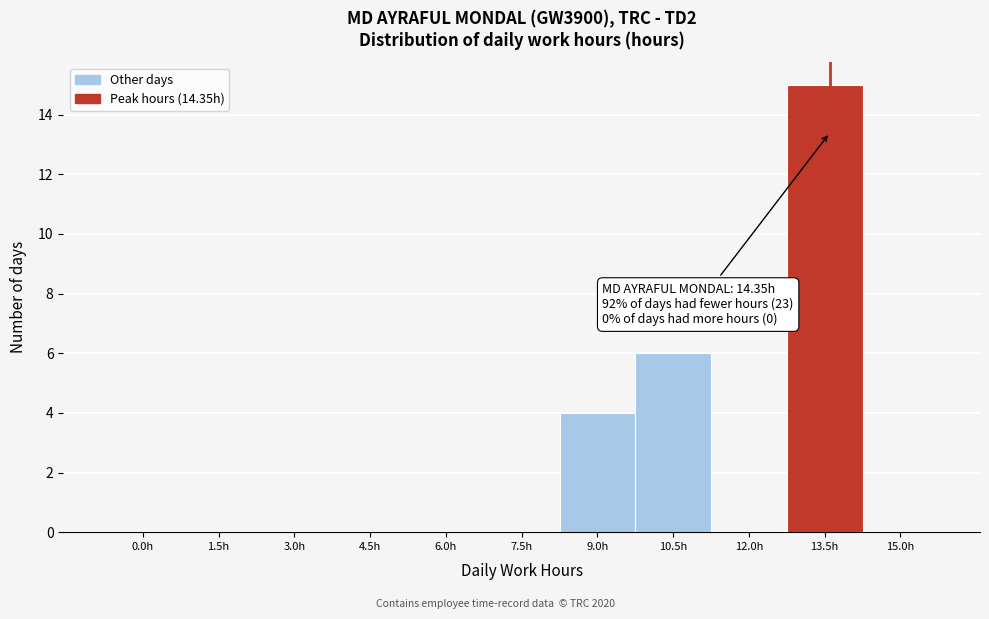

Reading left to right, what are all the values shown in this chart?

0.0h=0	1.5h=0	3.0h=0	4.5h=0	6.0h=0	7.5h=0	9.0h=4	10.5h=6	12.0h=0	13.5h=15	15.0h=0